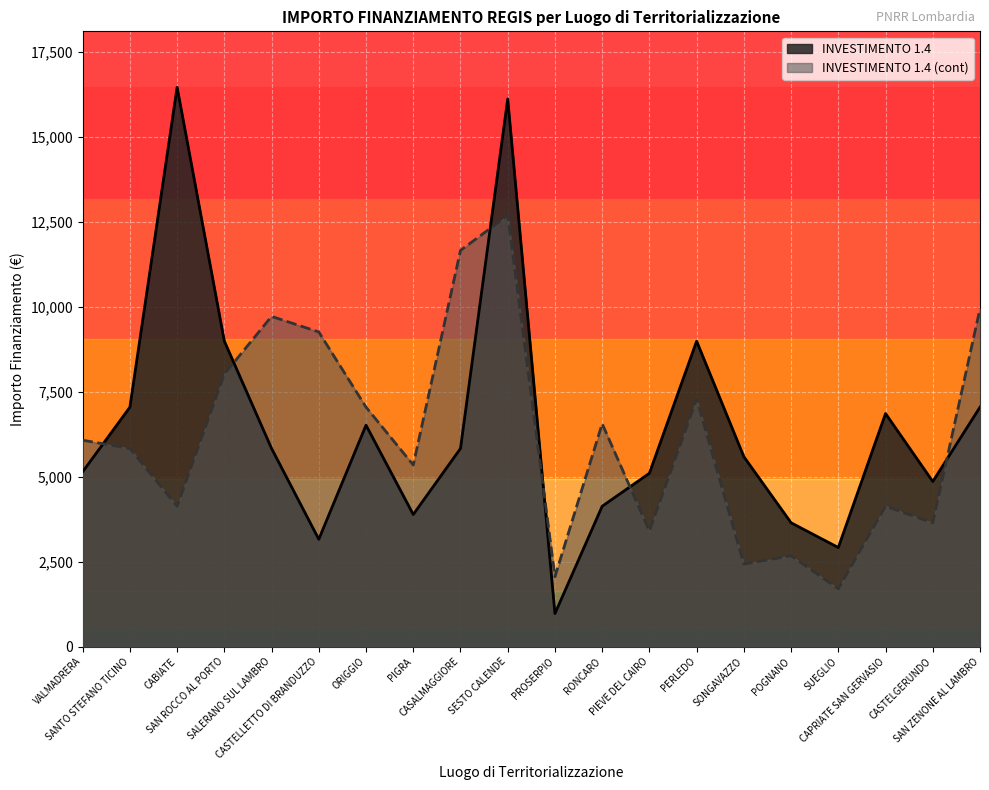

Between which two adjacent categories do INVESTIMENTO 1.4 (cont) and INVESTIMENTO 1.4 first intersect?

VALMADRERA and SANTO STEFANO TICINO